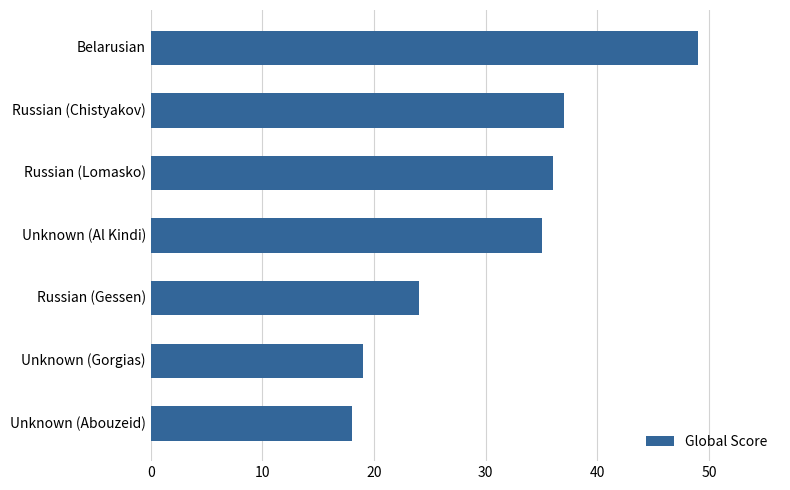

What is the label of the 3rd bar from the bottom?

Russian (Gessen)